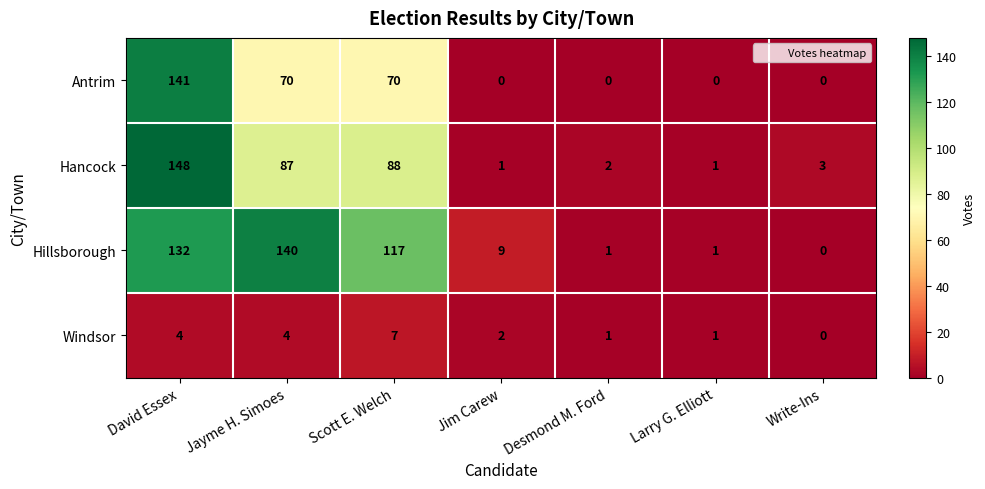

Reading right to left, list all the values displayed in this chart.

Antrim: Write-Ins=0	Larry G. Elliott=0	Desmond M. Ford=0	Jim Carew=0	Scott E. Welch=70	Jayme H. Simoes=70	David Essex=141
Hancock: Write-Ins=3	Larry G. Elliott=1	Desmond M. Ford=2	Jim Carew=1	Scott E. Welch=88	Jayme H. Simoes=87	David Essex=148
Hillsborough: Write-Ins=0	Larry G. Elliott=1	Desmond M. Ford=1	Jim Carew=9	Scott E. Welch=117	Jayme H. Simoes=140	David Essex=132
Windsor: Write-Ins=0	Larry G. Elliott=1	Desmond M. Ford=1	Jim Carew=2	Scott E. Welch=7	Jayme H. Simoes=4	David Essex=4